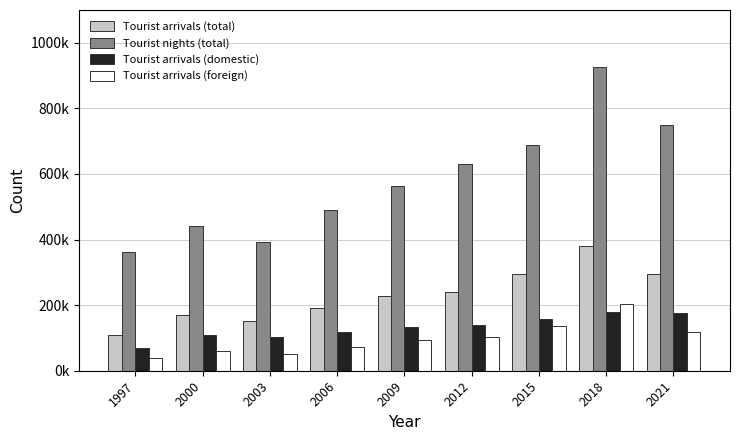

What is the sum of the Tourist arrivals (domestic) values at 2018 and 2009?

312721